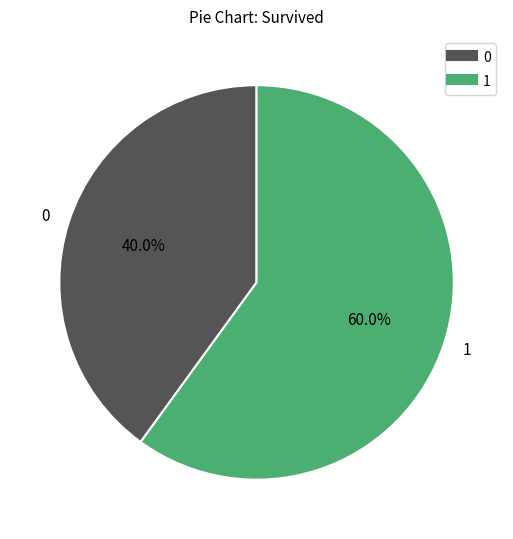

How many segments does this pie chart have?

2